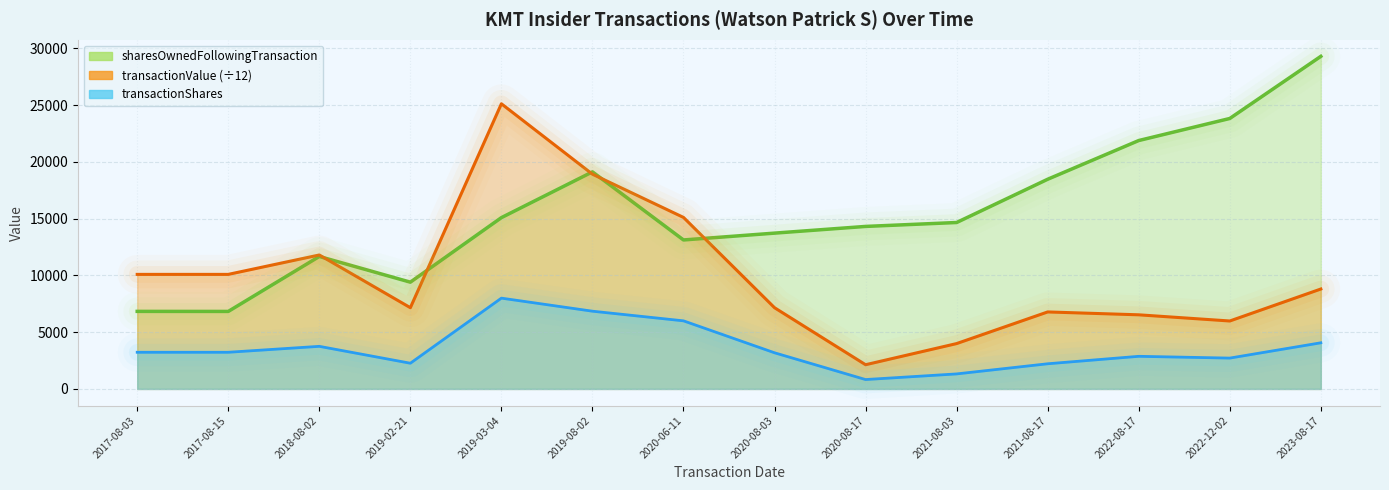

What is the sum of all transactionShares values?

50535.0